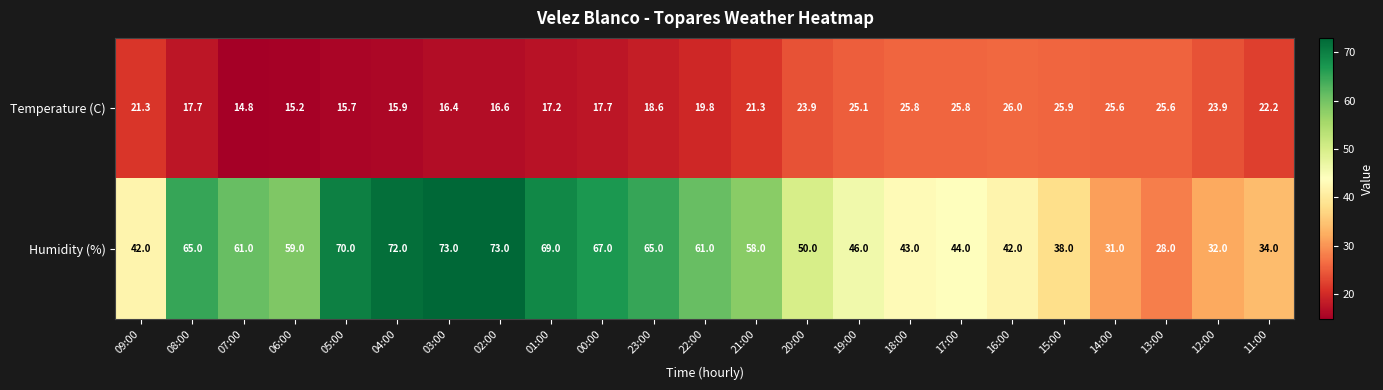

What is the sum of the Temperature (C) values at 09:00 and 01:00?

38.5